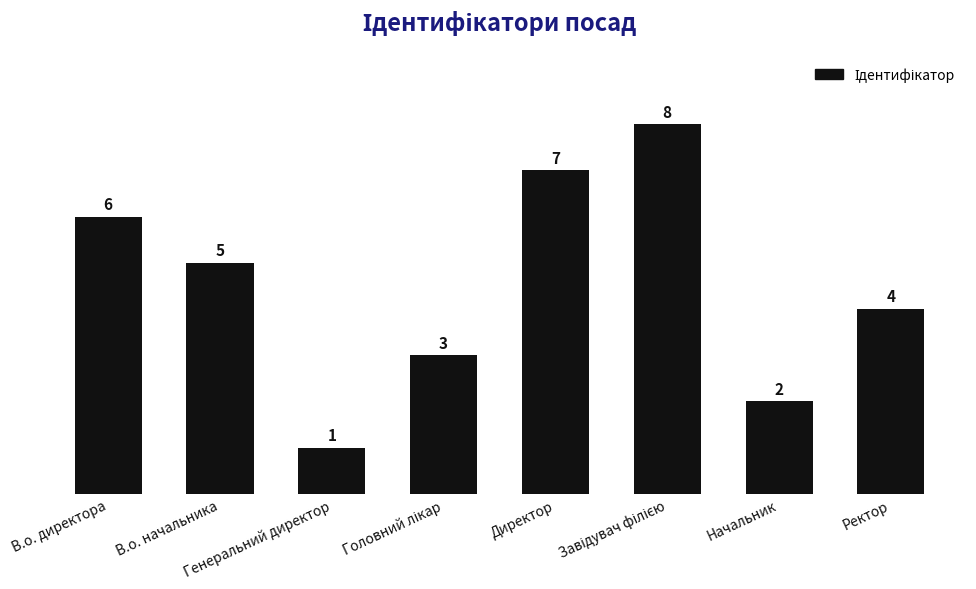

What is the maximum value shown in the chart?

8